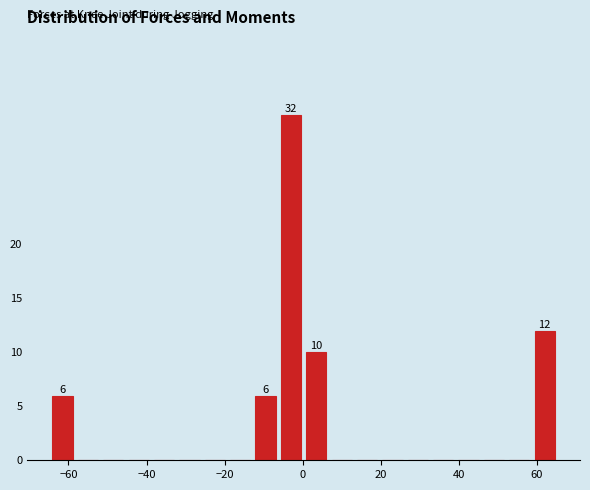

Read against the x-axis, roughly where is the centre of the tallest bar?

-4